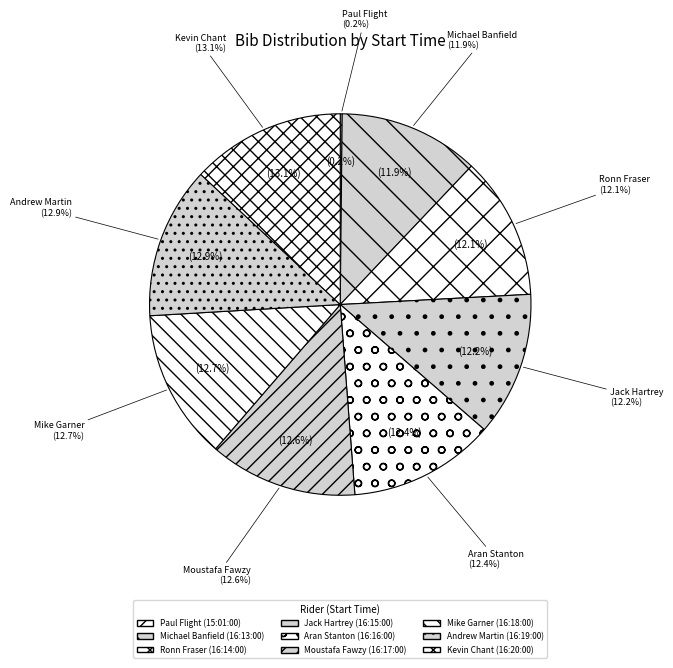

Combined, what portion of the pie is 16:16:00 and 16:17:00?

25.0%